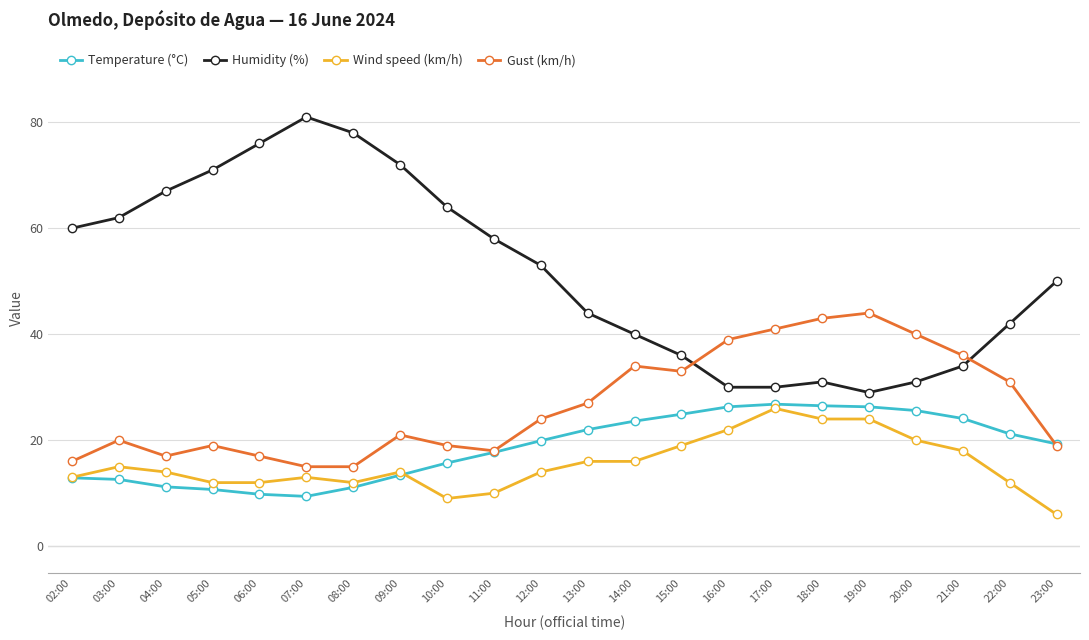

Which series has the largest total across all categories?

Humidity (%)